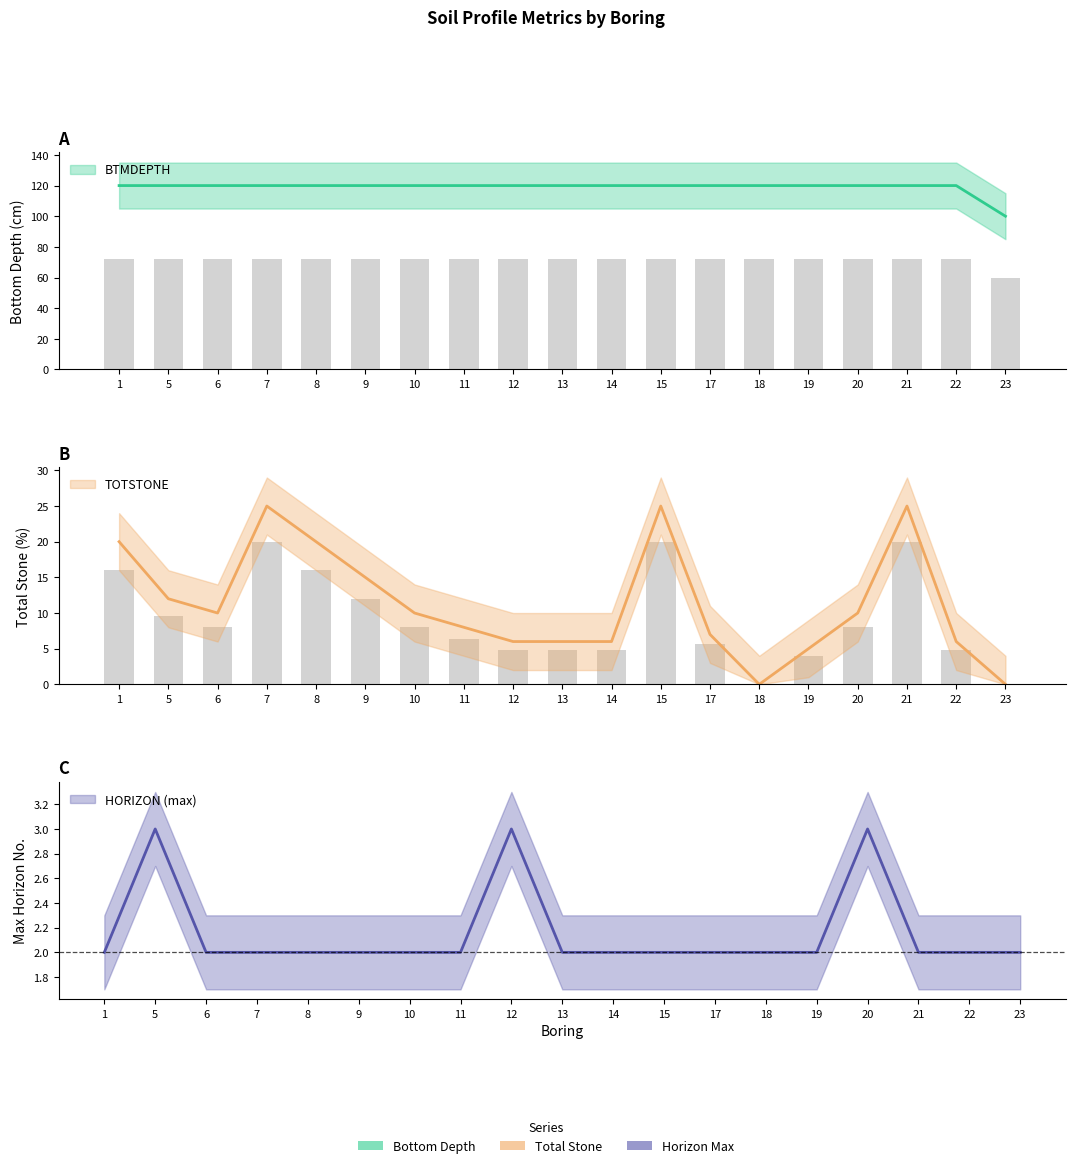

The HORIZON_max series shows 2 at 22. True or false?

True